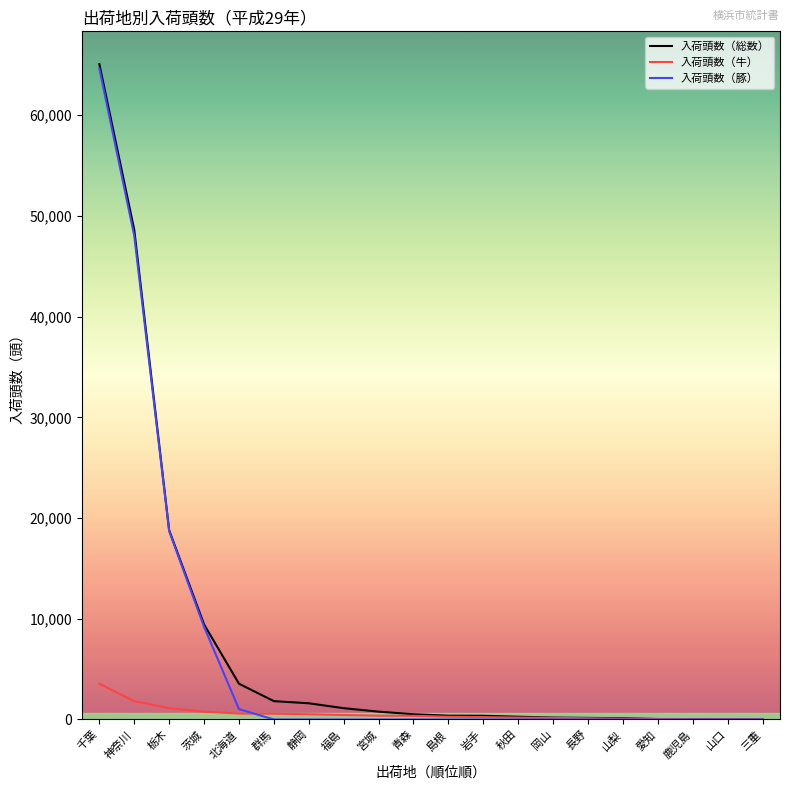

What are all the series names shown in the legend?

入荷頭数（総数）, 入荷頭数（牛）, 入荷頭数（豚）